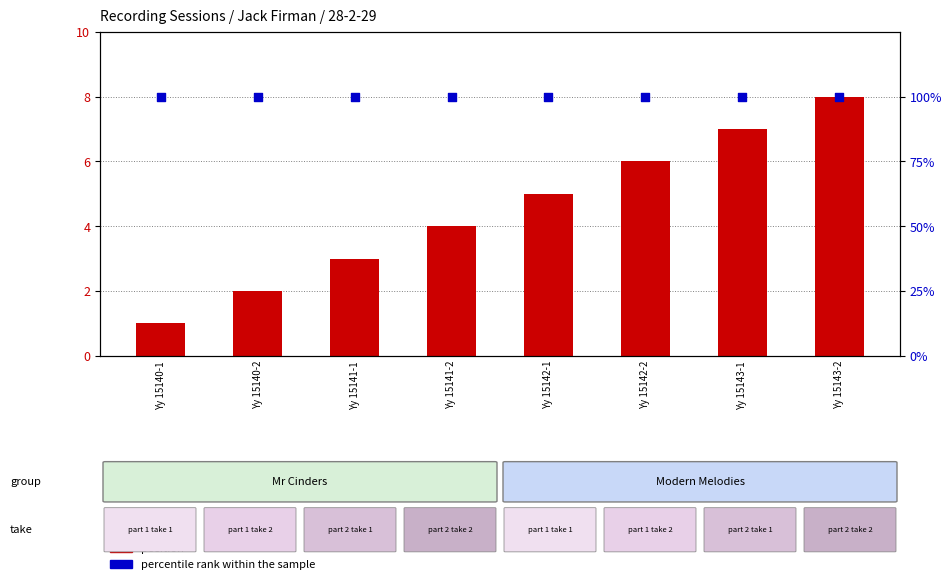

At which category is the sum across all series the highest?

Yy 15143-2